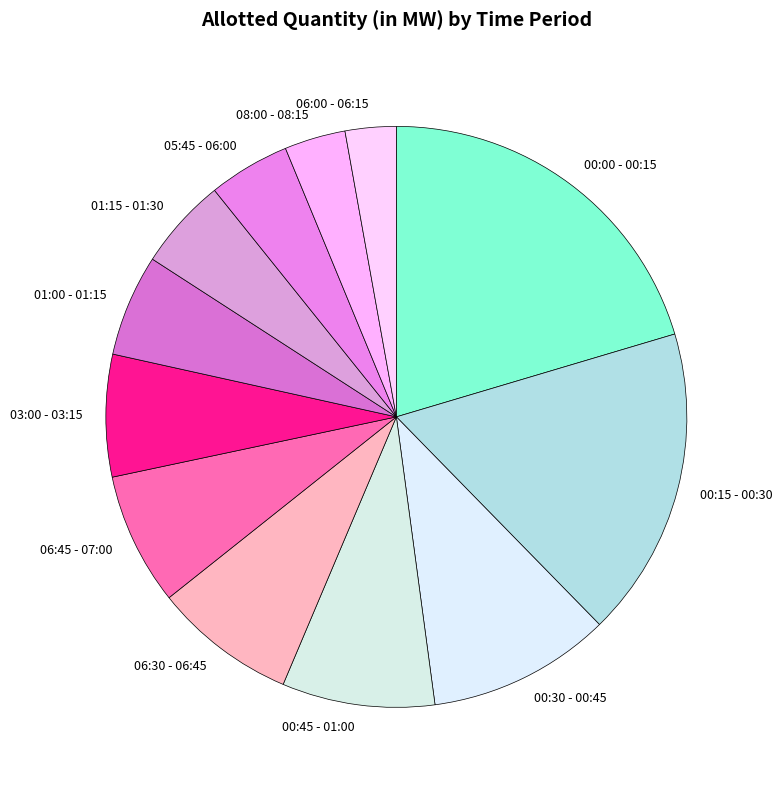

Between 00:00 - 00:15 and 06:00 - 06:15, which is larger?

00:00 - 00:15